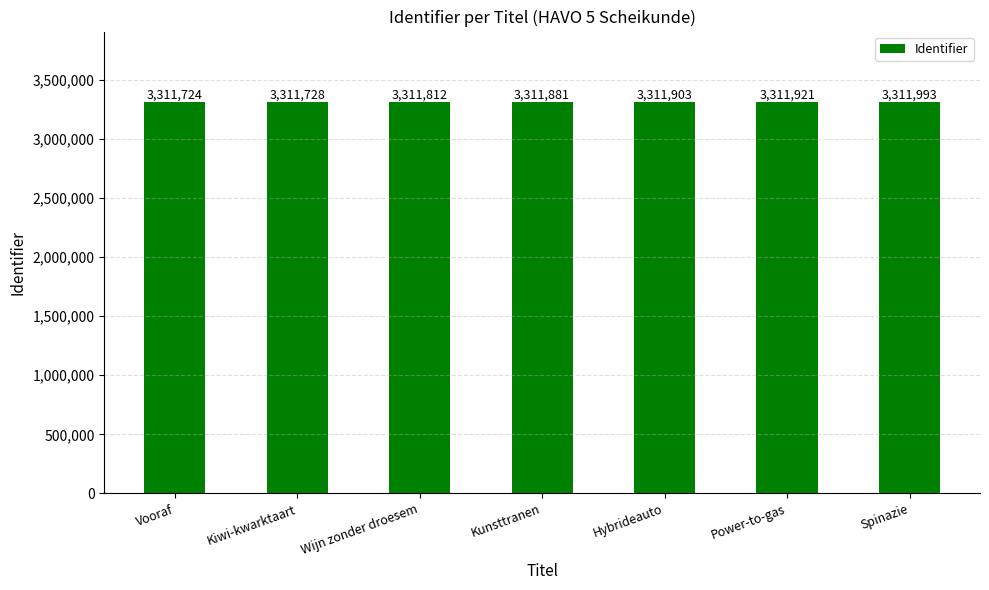

Which label corresponds to the largest value in the chart?

Spinazie